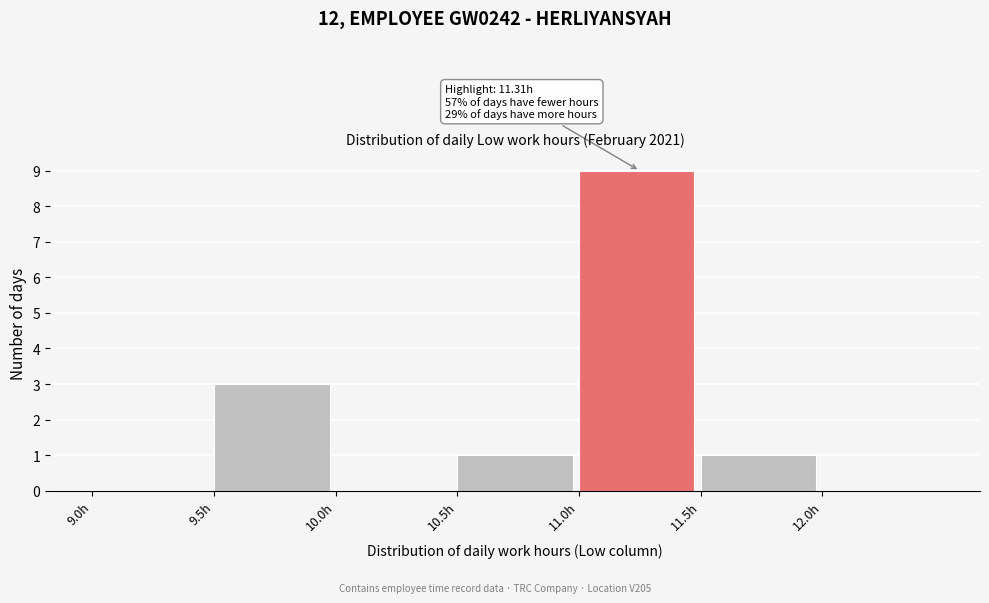

Over which range of the x-axis is the bar tallest?

11.0 to 11.5